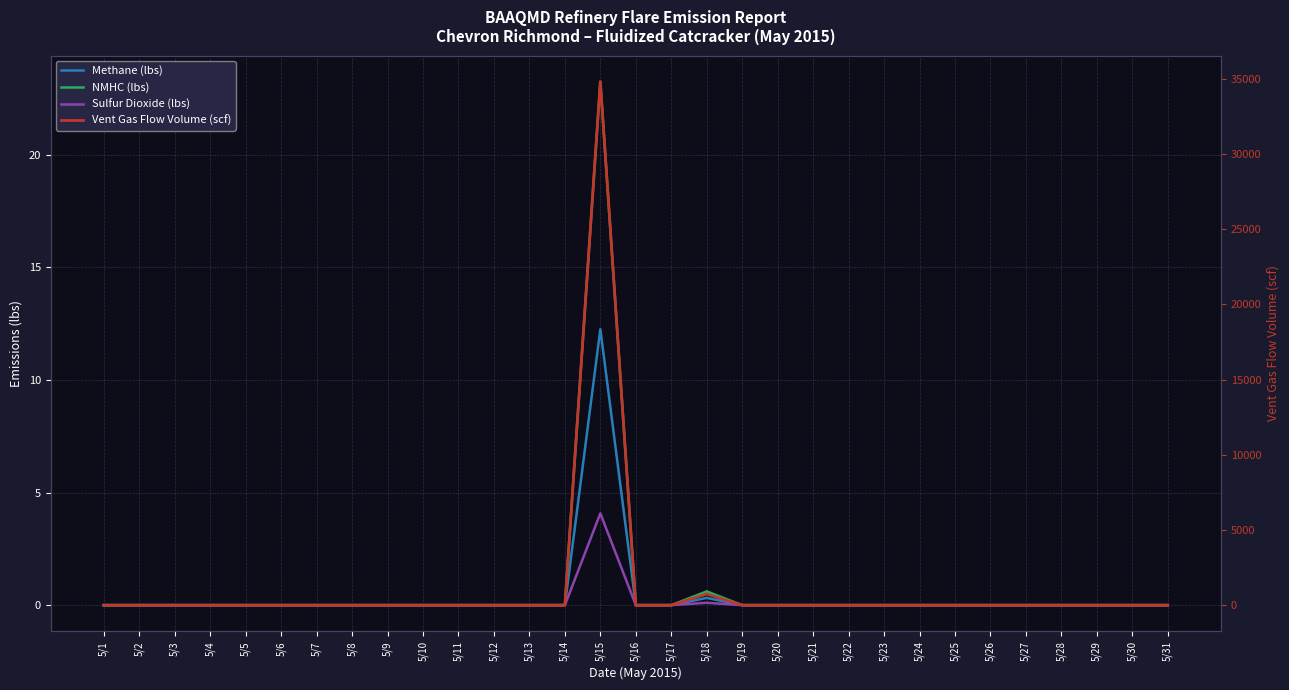

Reading left to right, extract all data points from this chart.

Methane (lbs): 5/1=0.0	5/2=0.0	5/3=0.0	5/4=0.0	5/5=0.0	5/6=0.0	5/7=0.0	5/8=0.0	5/9=0.0	5/10=0.0	5/11=0.0	5/12=0.0	5/13=0.0	5/14=0.0	5/15=12.3	5/16=0.0	5/17=0.0	5/18=0.3	5/19=0.0	5/20=0.0	5/21=0.0	5/22=0.0	5/23=0.0	5/24=0.0	5/25=0.0	5/26=0.0	5/27=0.0	5/28=0.0	5/29=0.0	5/30=0.0	5/31=0.0
NMHC (lbs): 5/1=0.0	5/2=0.0	5/3=0.0	5/4=0.0	5/5=0.0	5/6=0.0	5/7=0.0	5/8=0.0	5/9=0.0	5/10=0.0	5/11=0.0	5/12=0.0	5/13=0.0	5/14=0.0	5/15=23.2	5/16=0.0	5/17=0.0	5/18=0.6	5/19=0.0	5/20=0.0	5/21=0.0	5/22=0.0	5/23=0.0	5/24=0.0	5/25=0.0	5/26=0.0	5/27=0.0	5/28=0.0	5/29=0.0	5/30=0.0	5/31=0.0
Sulfur Dioxide (lbs): 5/1=0.0	5/2=0.0	5/3=0.0	5/4=0.0	5/5=0.0	5/6=0.0	5/7=0.0	5/8=0.0	5/9=0.0	5/10=0.0	5/11=0.0	5/12=0.0	5/13=0.0	5/14=0.0	5/15=4.1	5/16=0.0	5/17=0.0	5/18=0.1	5/19=0.0	5/20=0.0	5/21=0.0	5/22=0.0	5/23=0.0	5/24=0.0	5/25=0.0	5/26=0.0	5/27=0.0	5/28=0.0	5/29=0.0	5/30=0.0	5/31=0.0
Vent Gas Flow Volume (scf): 5/1=0.0	5/2=0.0	5/3=1.0	5/4=0.0	5/5=0.0	5/6=0.0	5/7=0.0	5/8=0.0	5/9=0.0	5/10=0.0	5/11=0.0	5/12=0.0	5/13=0.0	5/14=0.0	5/15=34817.7	5/16=0.0	5/17=0.0	5/18=740.7	5/19=0.0	5/20=0.0	5/21=0.0	5/22=0.0	5/23=0.0	5/24=0.0	5/25=0.0	5/26=0.0	5/27=0.0	5/28=0.0	5/29=0.0	5/30=0.0	5/31=0.0